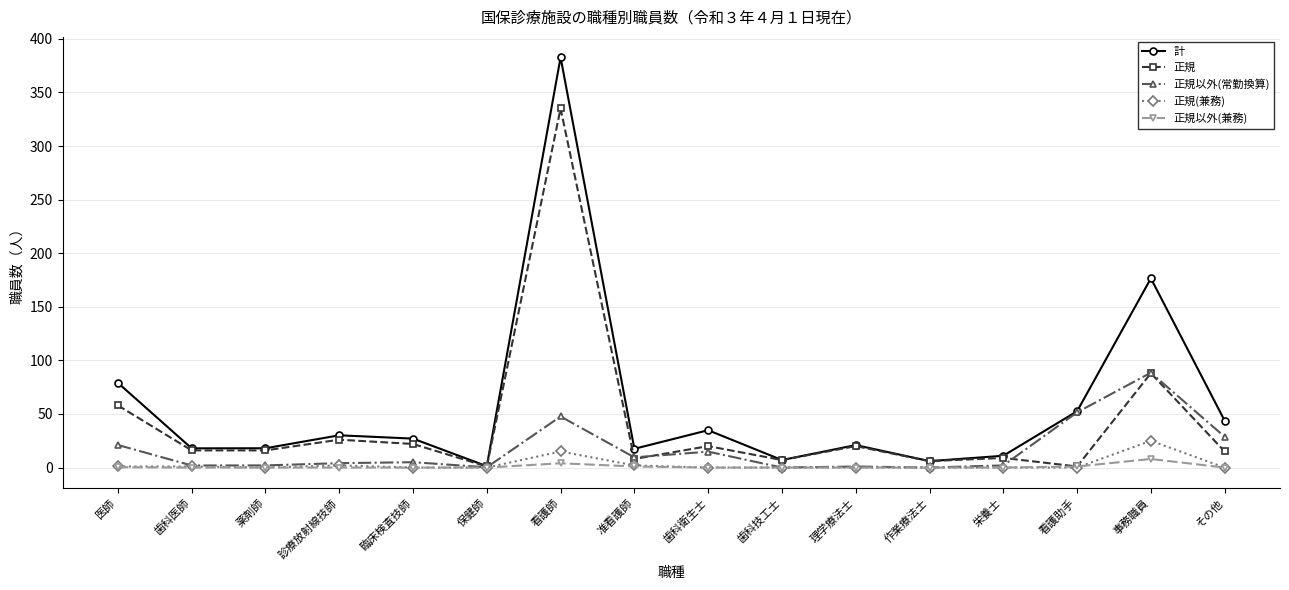

The 正規以外(兼務) series shows 1.0 at 准看護師. True or false?

True